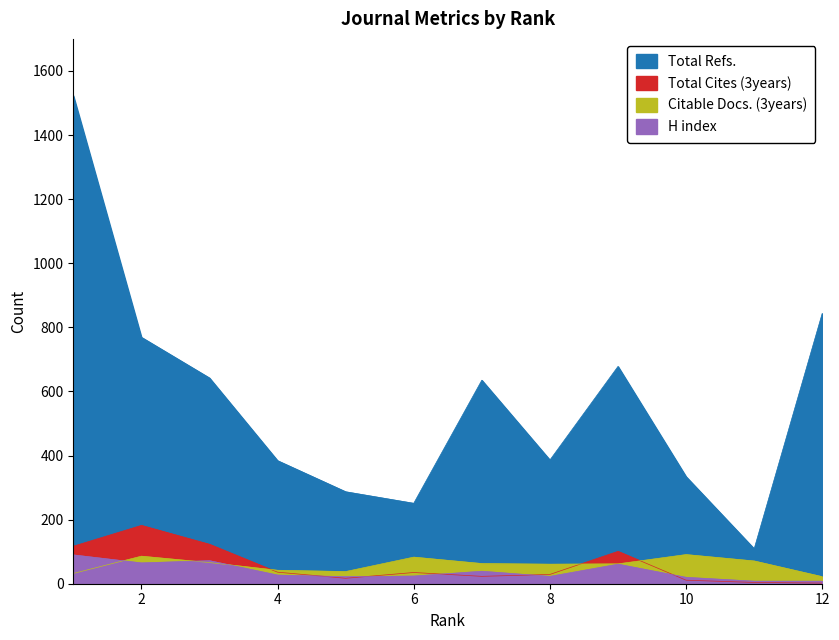

Rank the categories by Citable Docs. (3years) value from highest to lowest.

10, 2, 6, 11, 3, 7, 9, 8, 4, 5, 1, 12